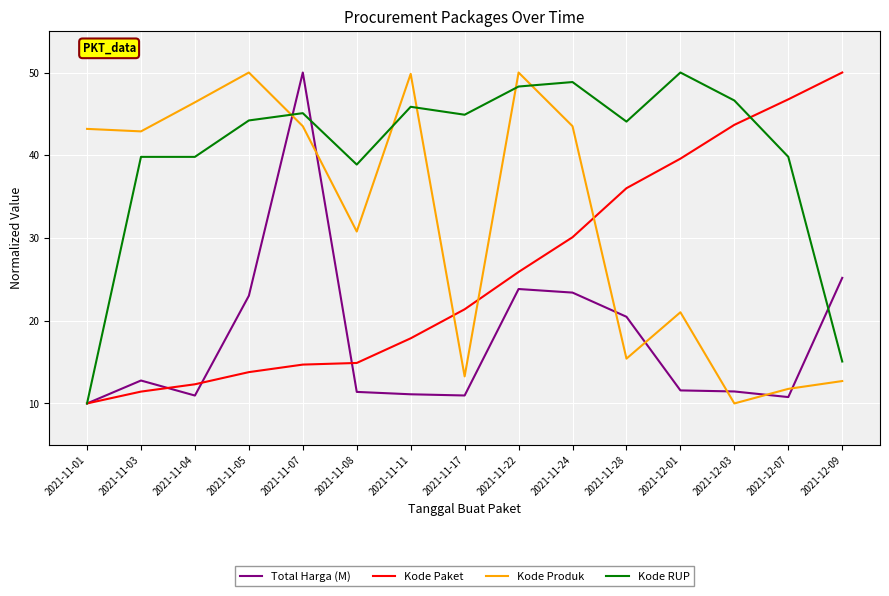

Count the number of categories in the chart.

15